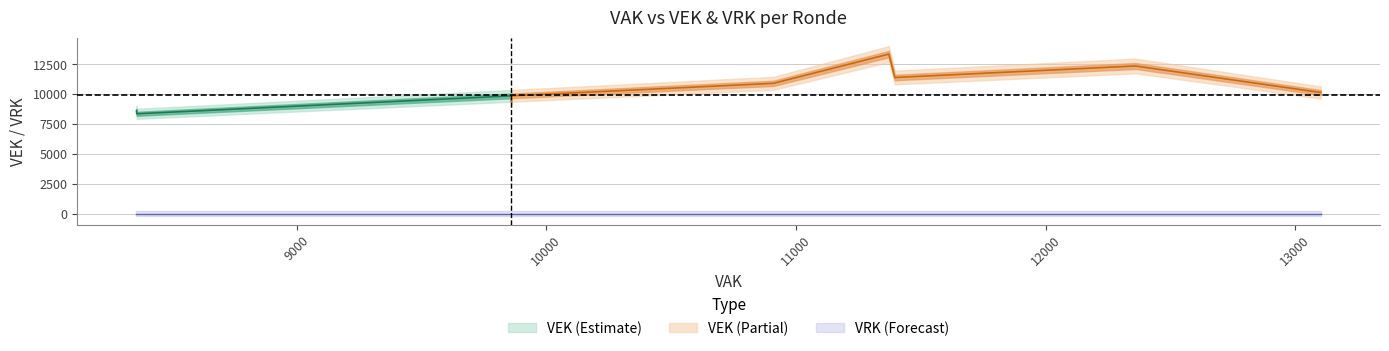

True or false: VRK and VEK intersect in this chart.

False